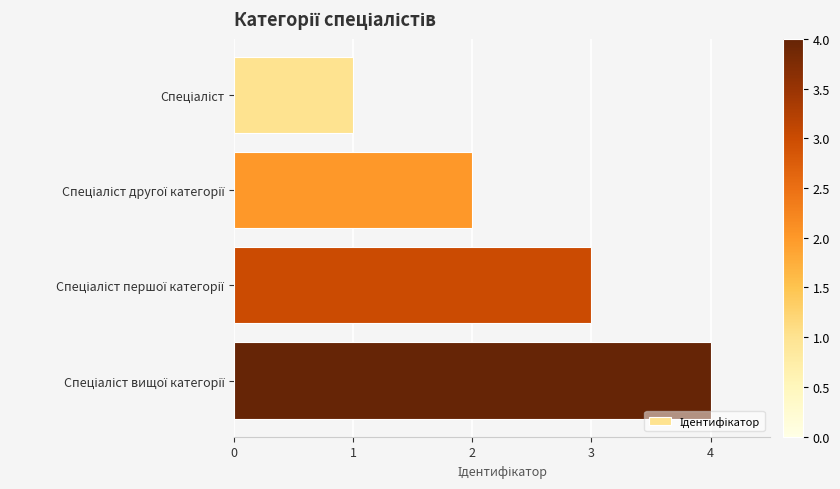

What is the sum of all values?

10